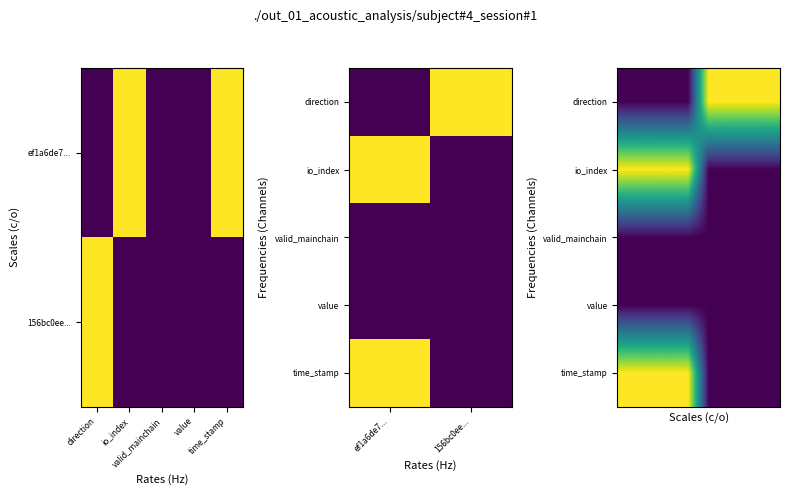

At how many categories does at least one series exceed 0?

8